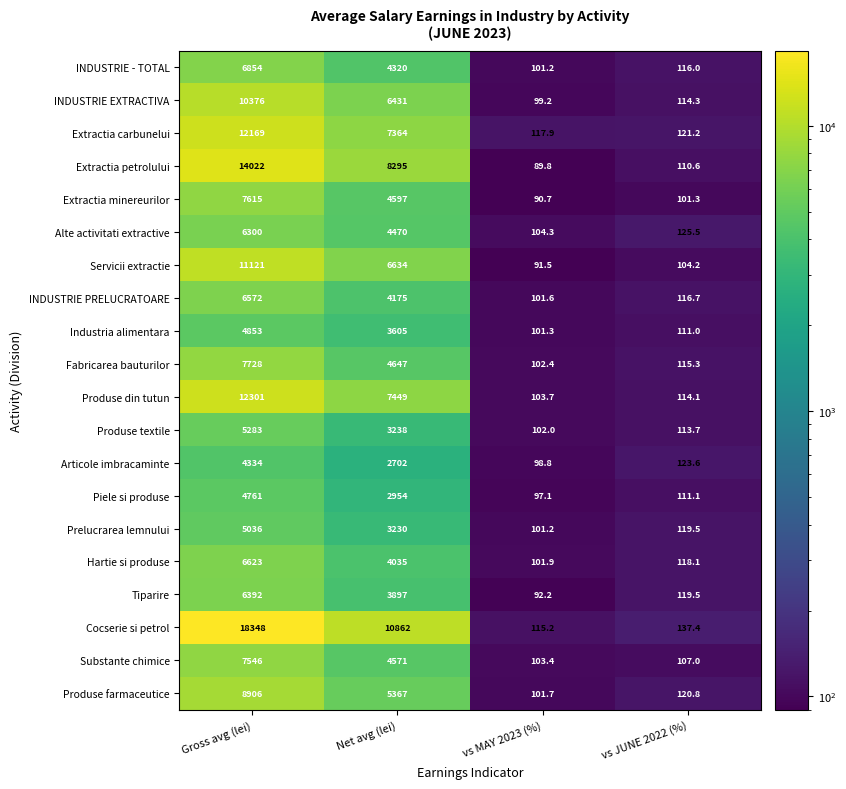

What is the greatest value displayed?

18348.0